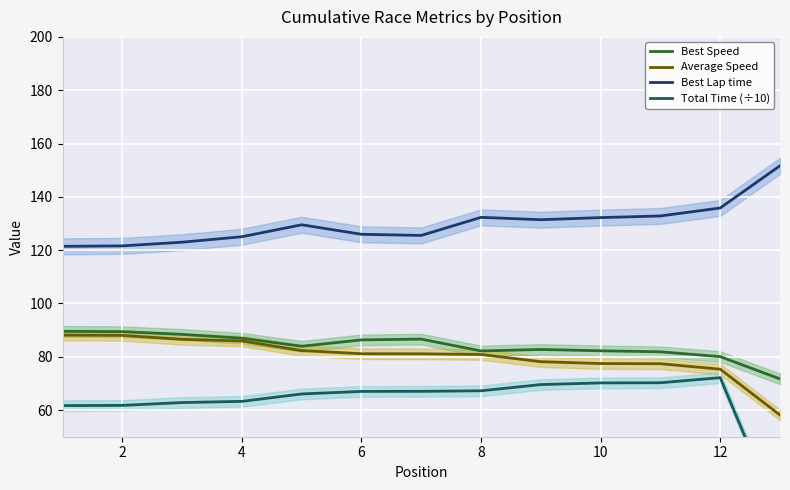

What is the value of the Best Speed point at the 4th from the left?

87.0